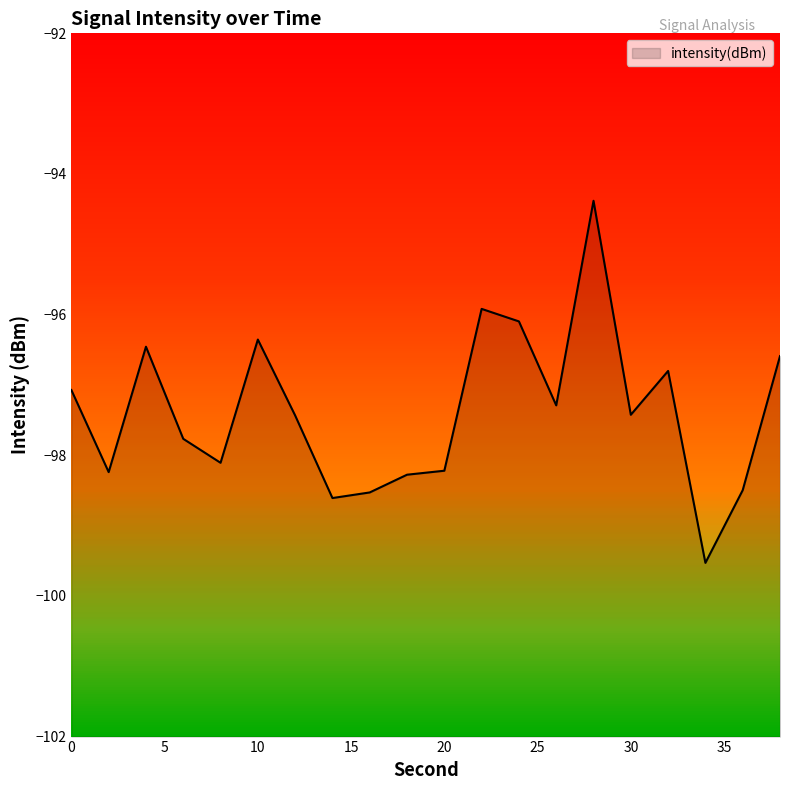

What is the smallest value displayed?

-99.5